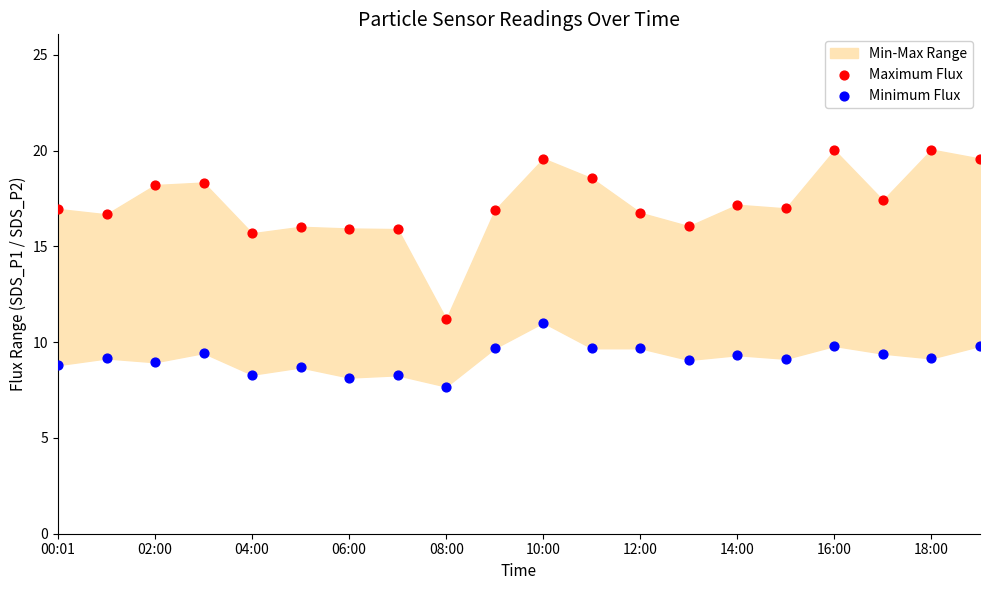

Which series reaches the maximum Y coordinate?

Maximum Flux